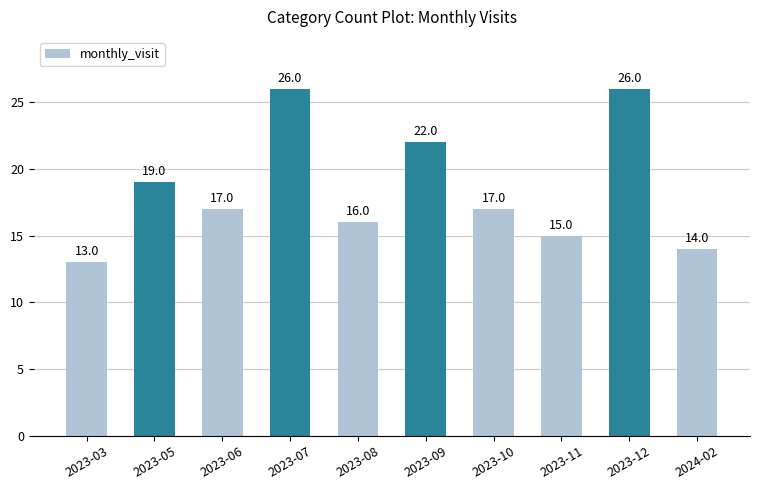

What is the difference between the maximum and second lowest values?

12